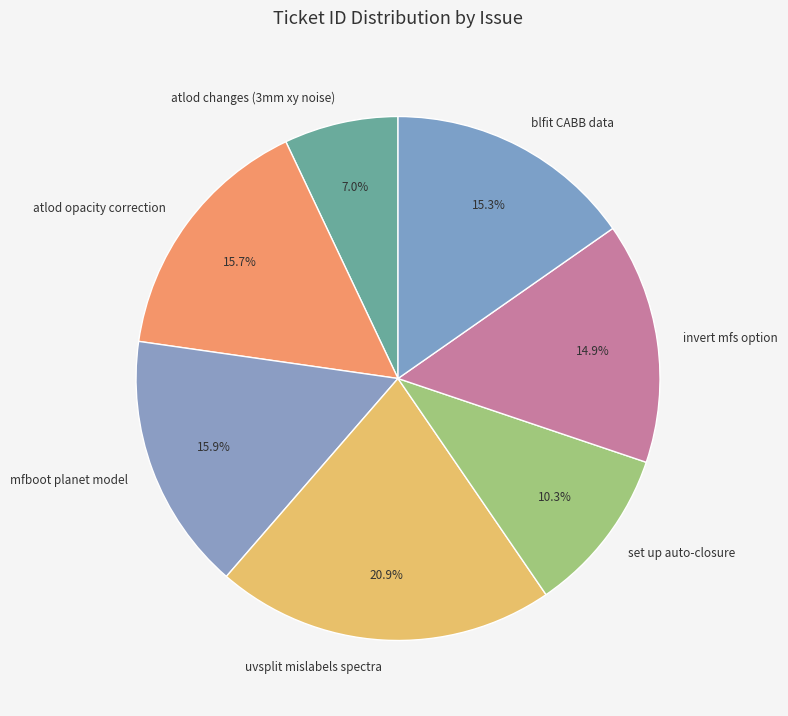

What is the largest slice in the pie chart?

uvsplit mislabels spectra